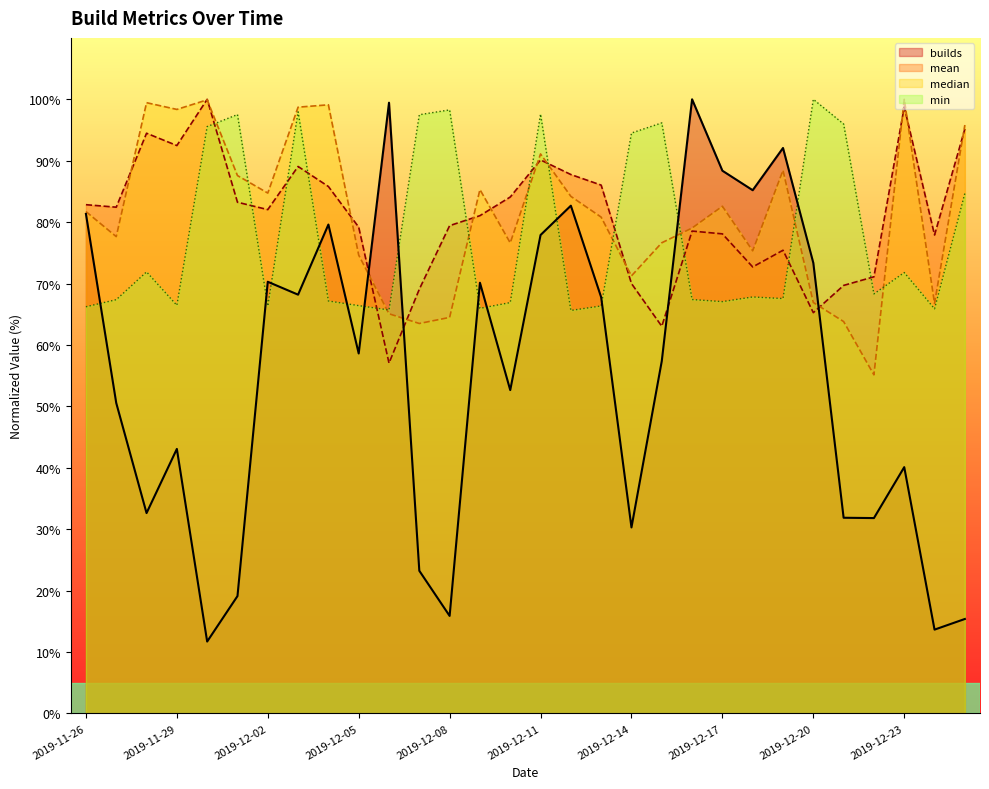

What is the difference between the mean values at 2019-12-25 and 2019-12-21?

25.5